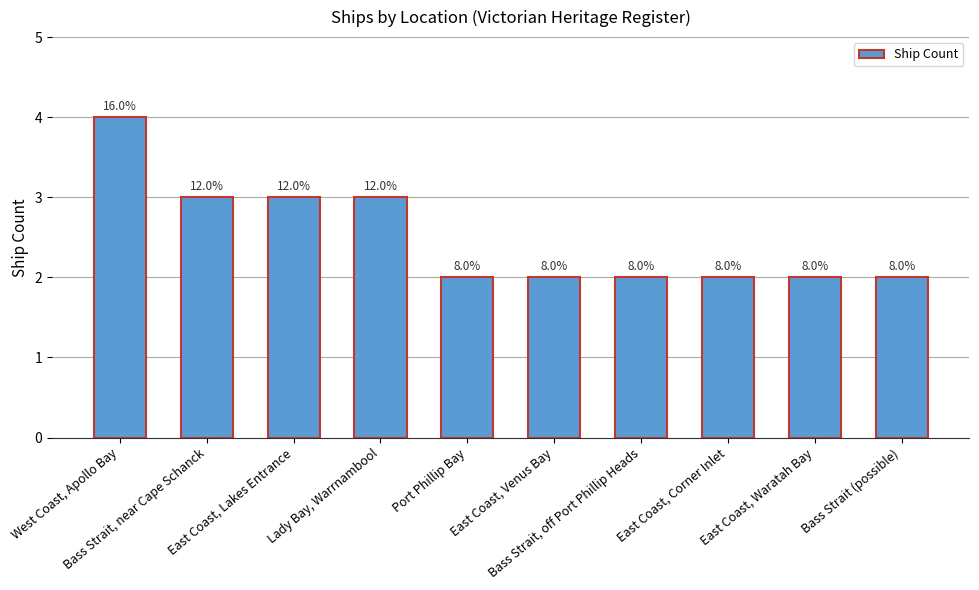

How many bars are there in total?

10